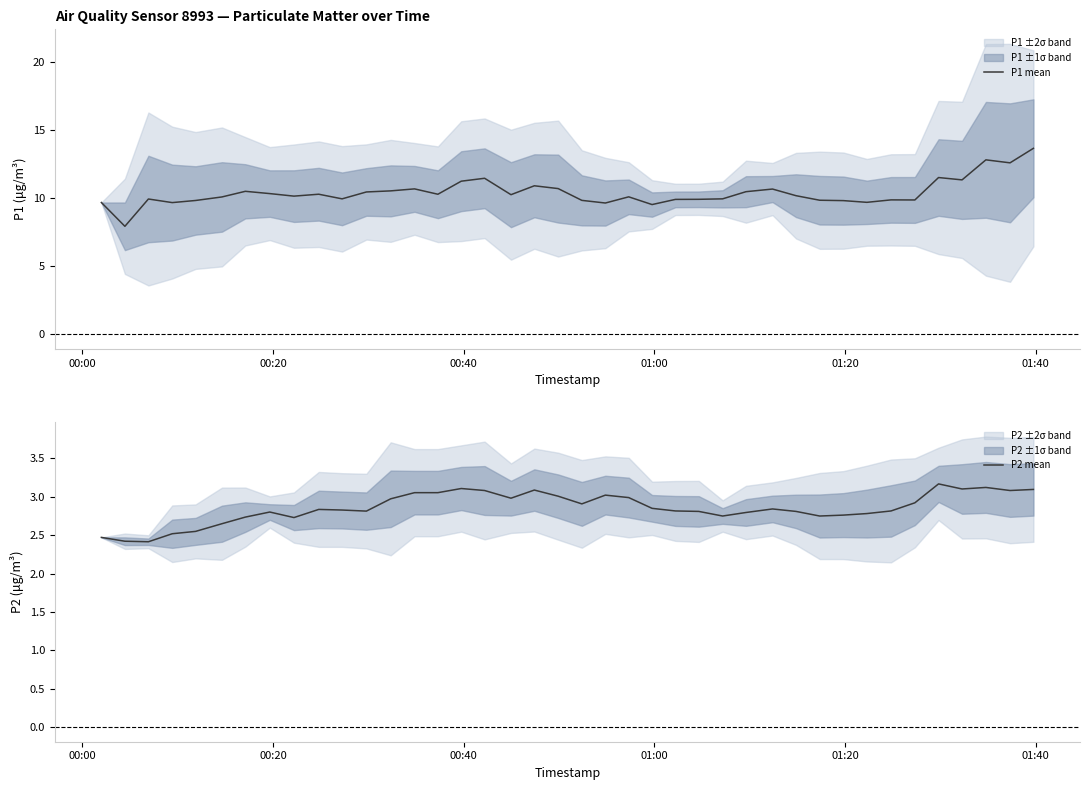

What is the sum of all P1 mean values?

416.9